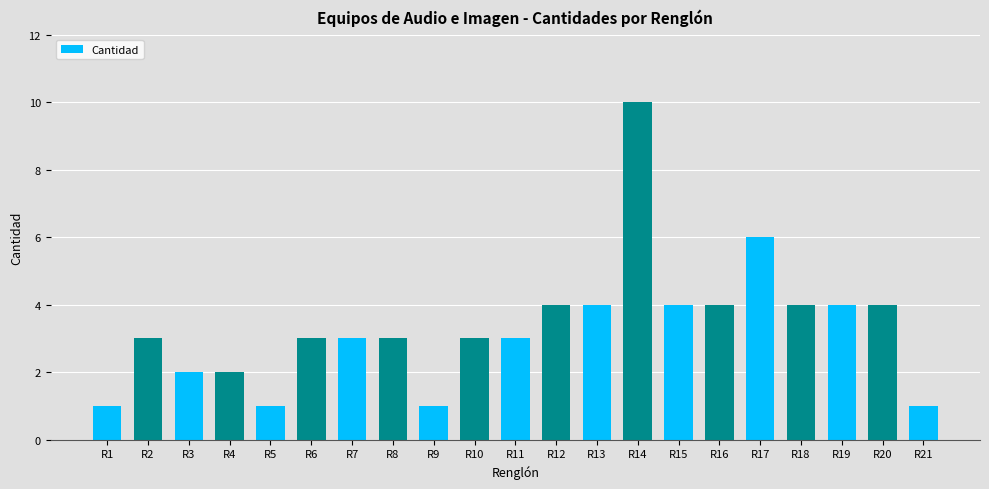

Is it true that the value at R8 is 5?

False